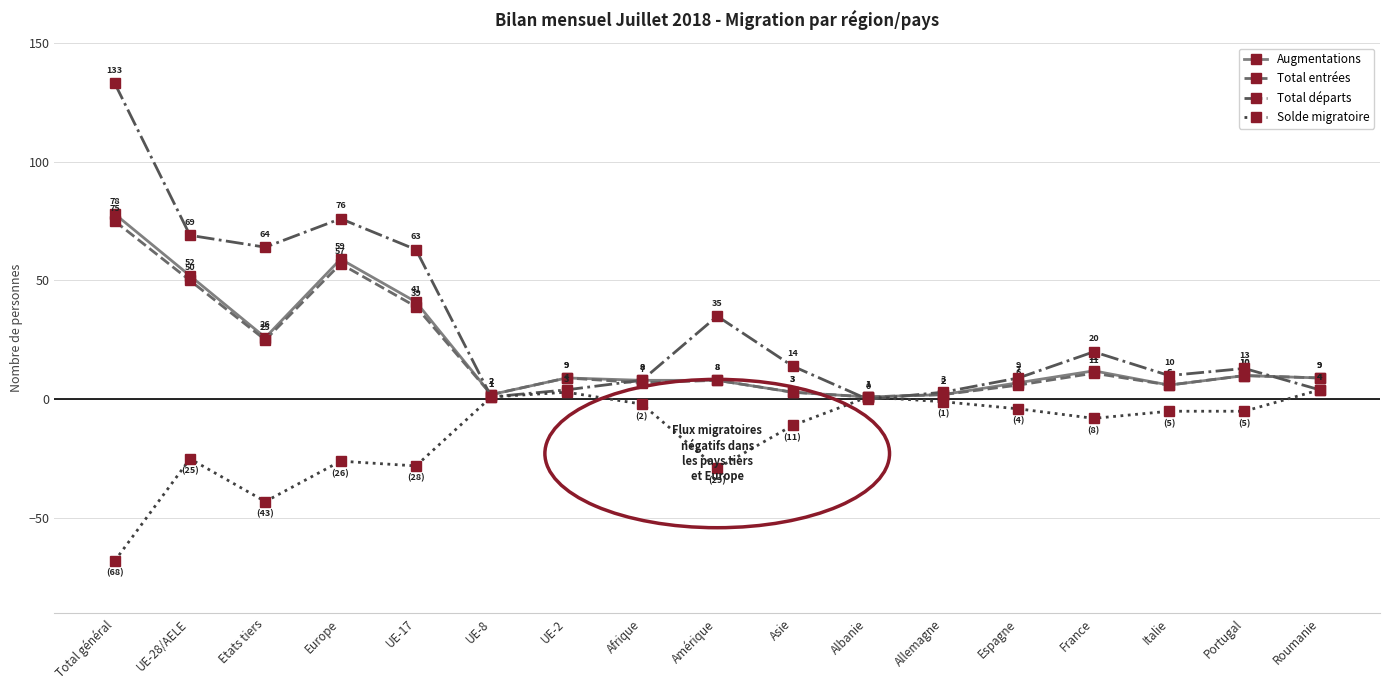

What position from the left is France?

14